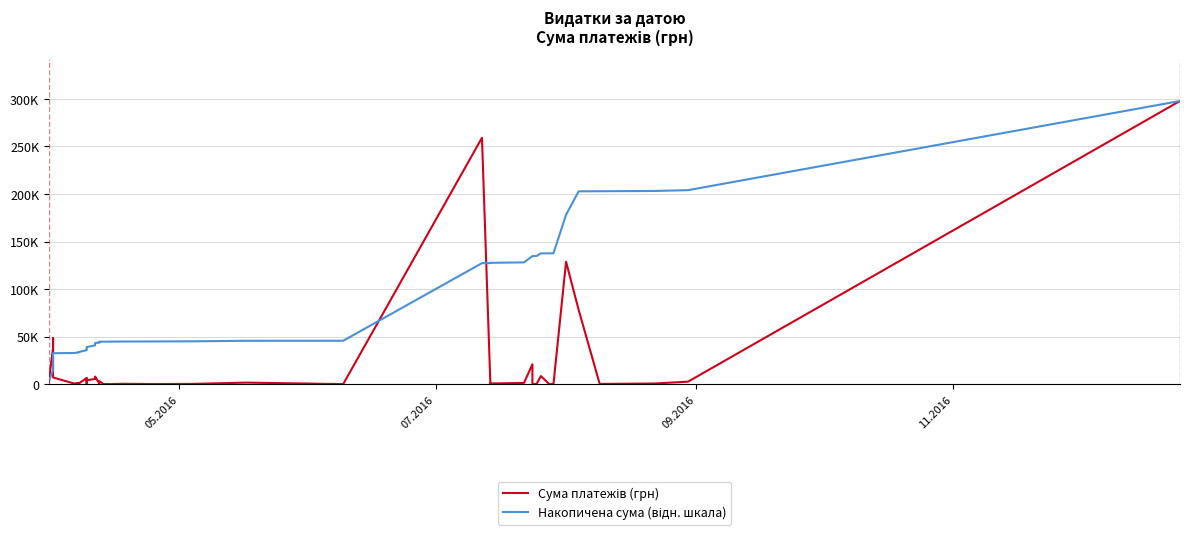

Rank the series by their maximum value, from highest to lowest.

Сума платежів (грн), Накопичена сума (відн. шкала)